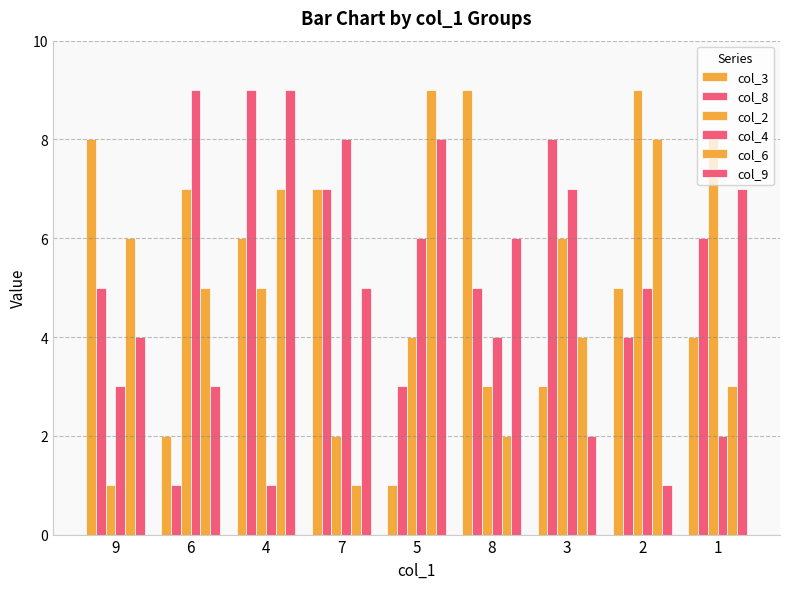

What is the difference between the highest and lowest values at 5?

8